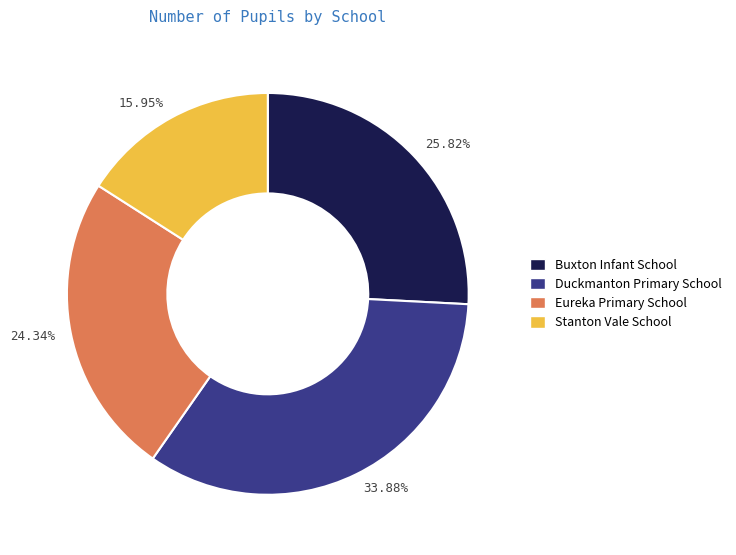

What is the largest slice in the pie chart?

33.88%